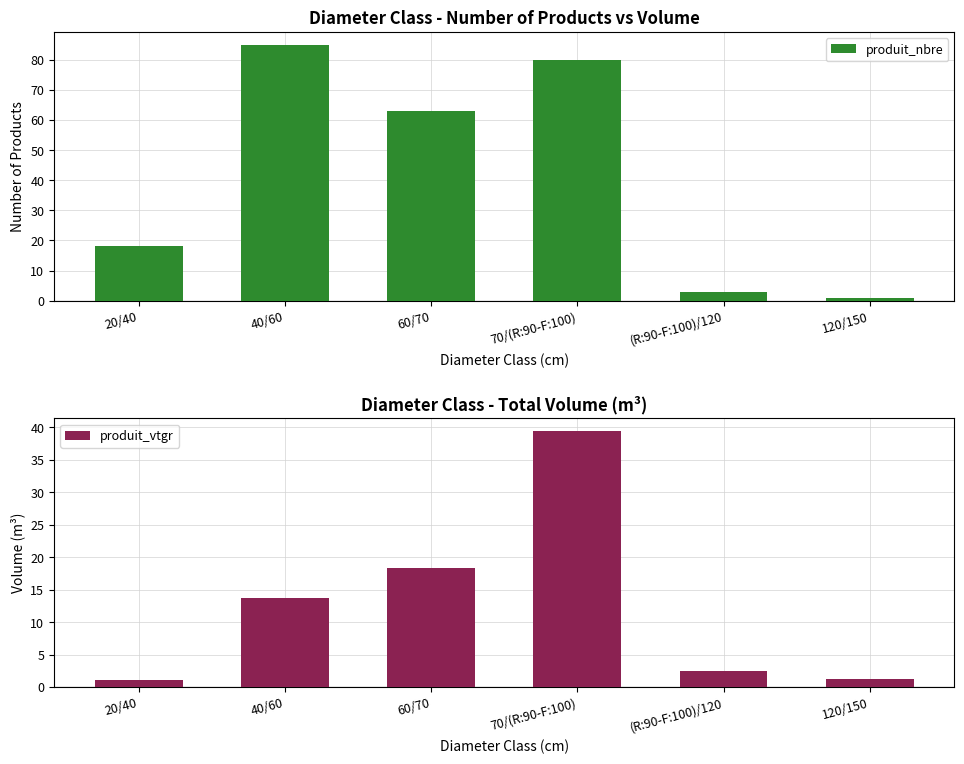

Is the value of produit_nbre at (R:90-F:100)/120 greater than the value of produit_vtgr at 70/(R:90-F:100)?

No